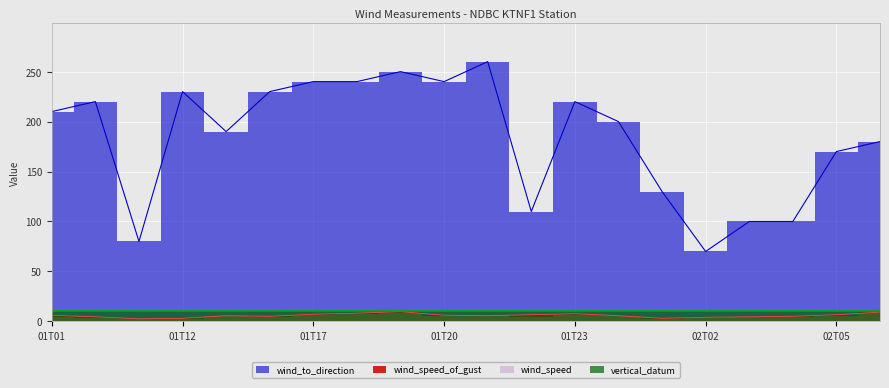

How many data points in wind_speed_of_gust are less than 5?

6